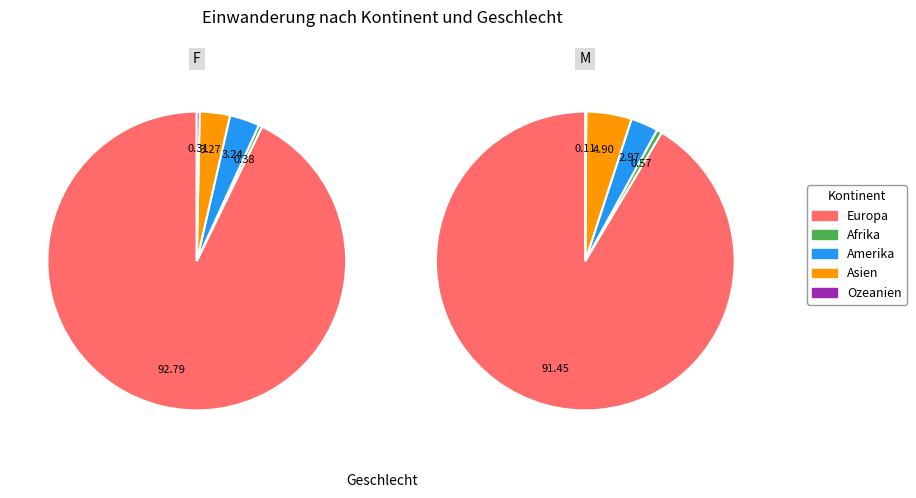

Count the number of slices in the pie.

5